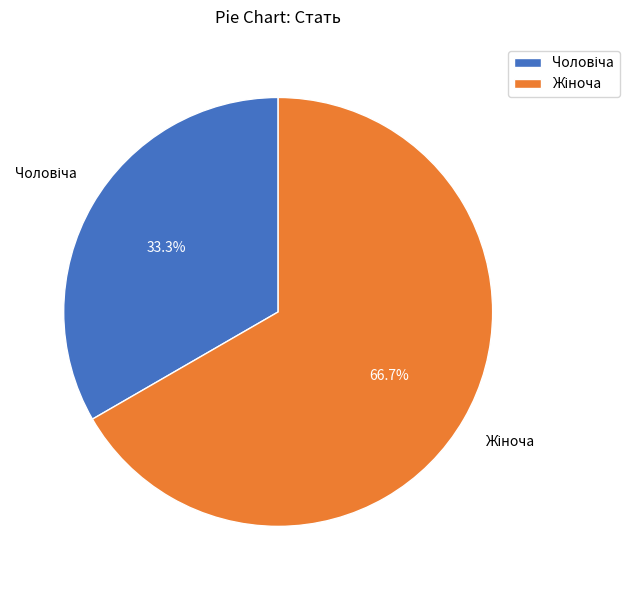

The Чоловіча slice represents 33% of the pie. True or false?

True